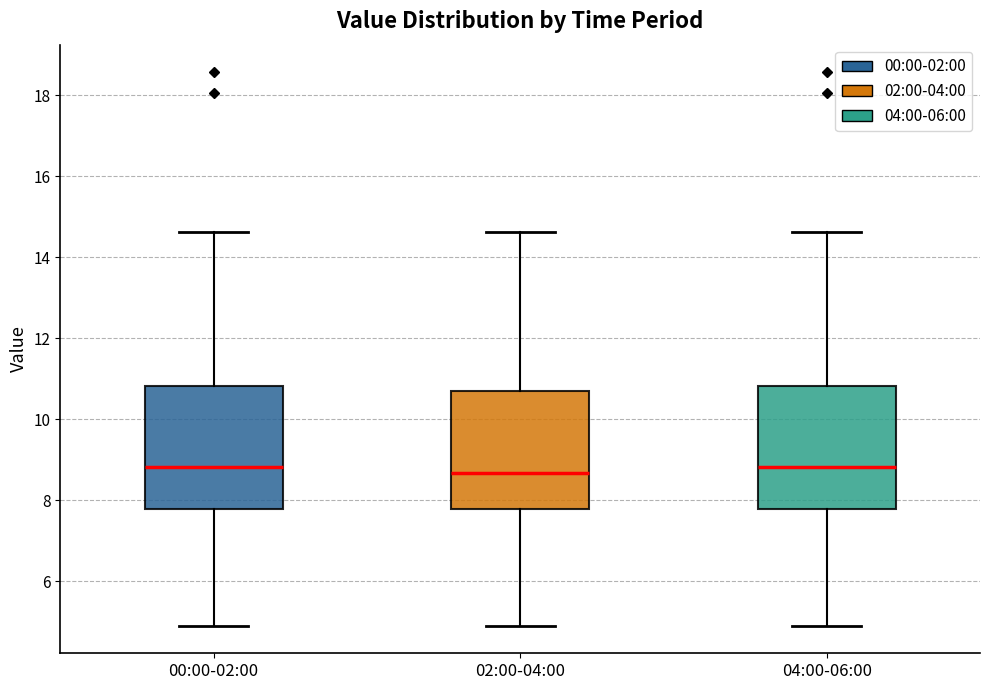

Reading left to right, read every box against the y-axis: the position of its median line, the range the box covers, and the ends of its whiskers. The values are not printed on the chart, so give them approximately, as read against the axis.

00:00-02:00: median 8.8, box 7.8 to 10.8, whiskers 5.0 to 14.6
02:00-04:00: median 8.6, box 7.8 to 10.6, whiskers 5.0 to 14.6
04:00-06:00: median 8.8, box 7.8 to 10.8, whiskers 5.0 to 14.6